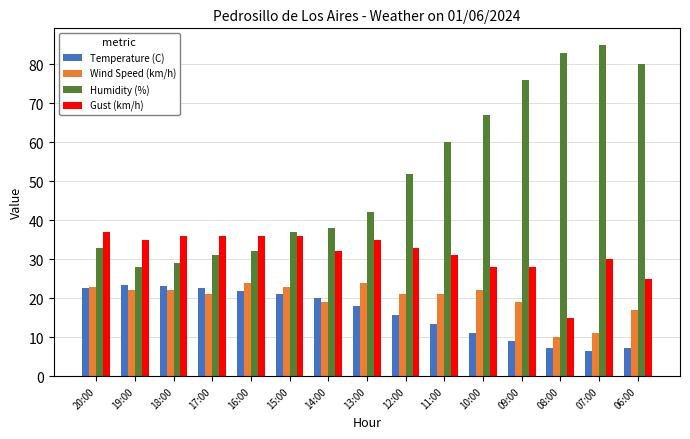

Which category has the highest value across all series?

07:00